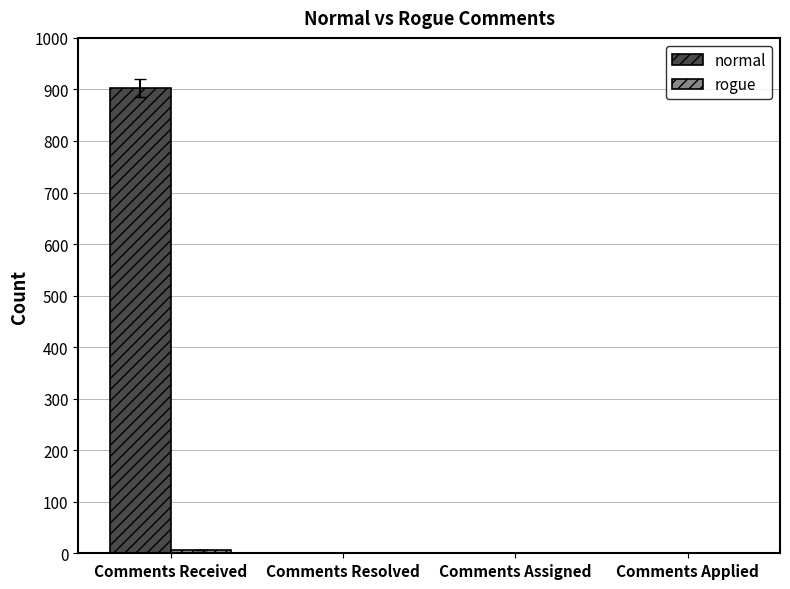

How many data points in normal are above 0?

1